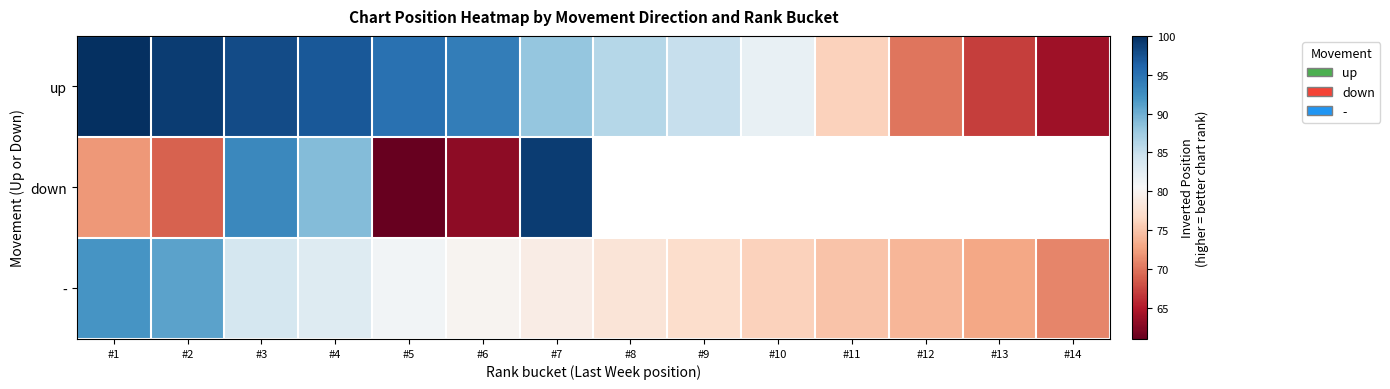

Which series has the widest spread of values?

down